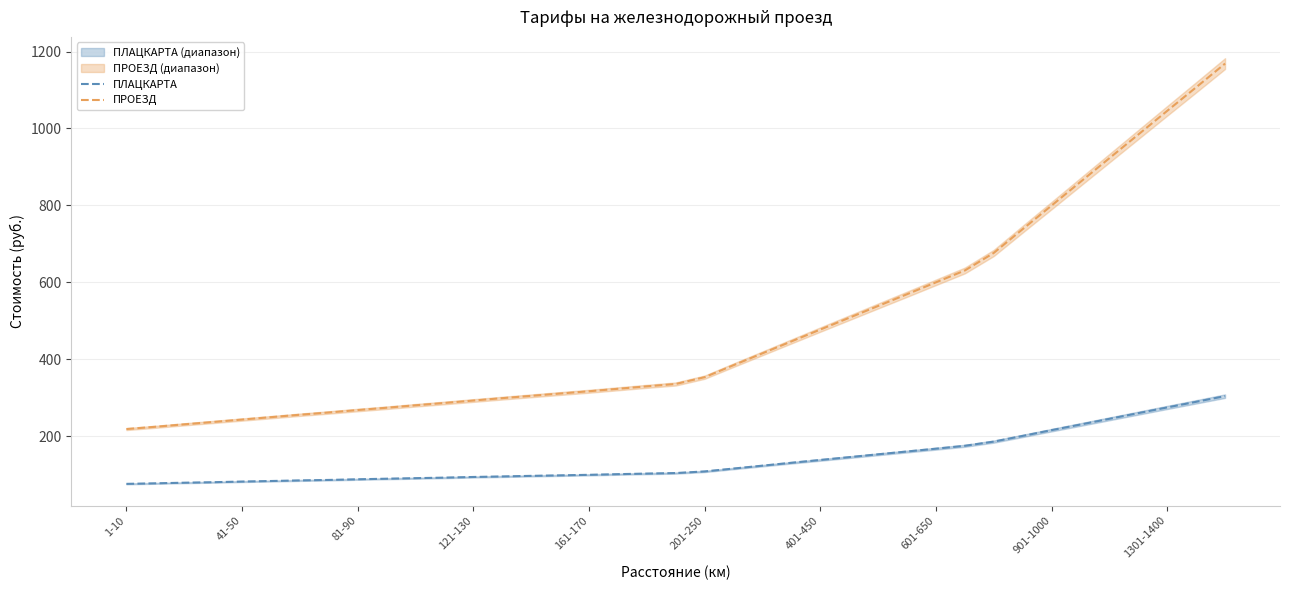

Does the chart display data point markers on the line(s)?

No